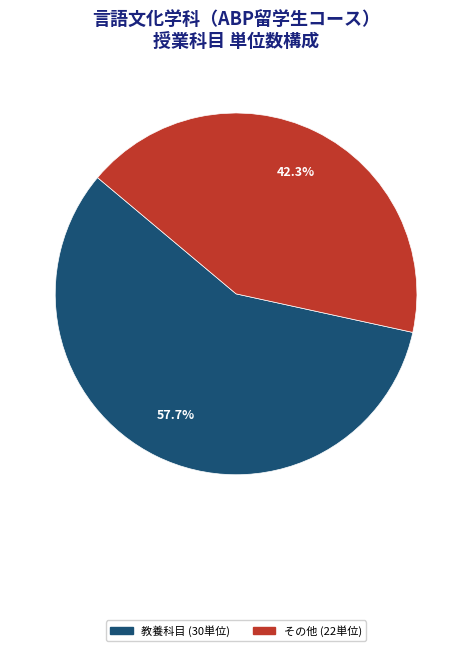

Is there any slice that represents more than half of the pie?

Yes